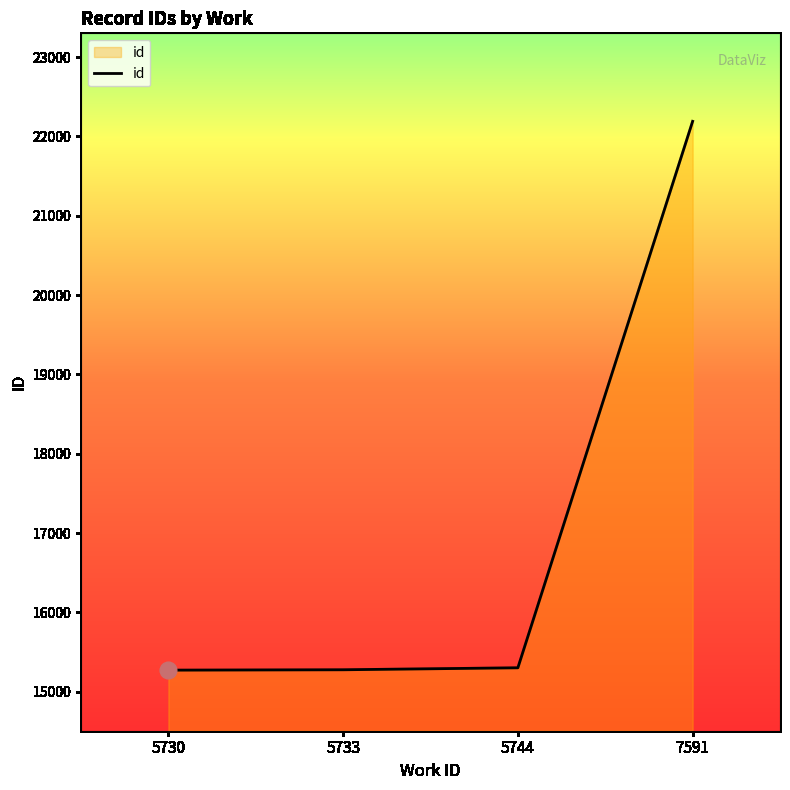

What is the sum of the values at 7591 and 5744?

37492.8